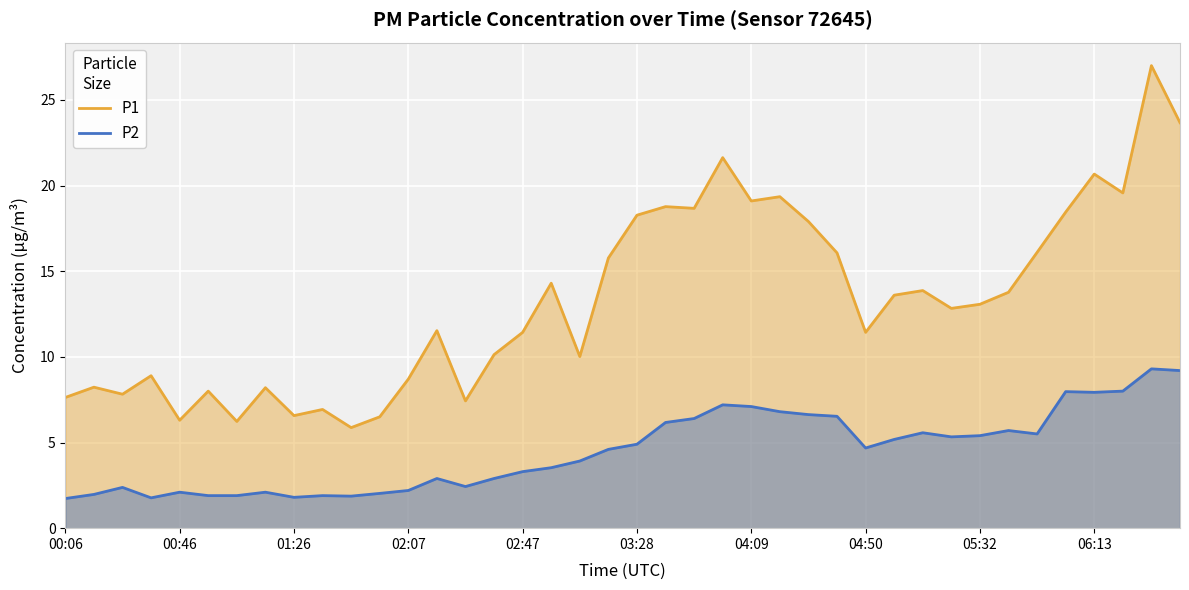

What is the difference between the maximum and minimum values in the P2 series?

7.6